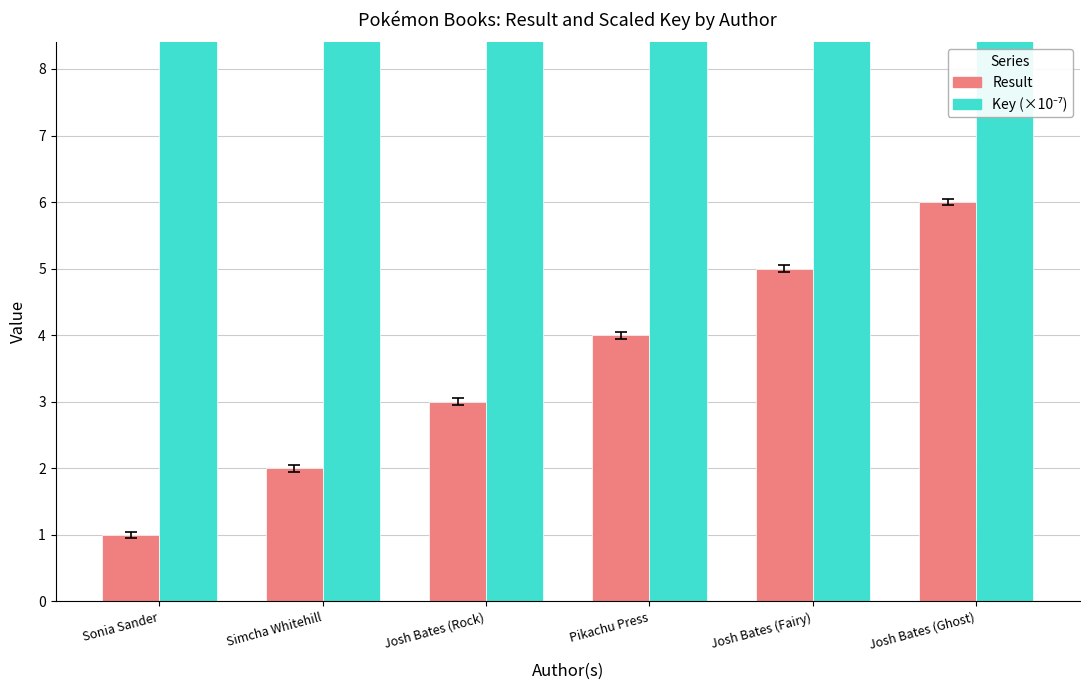

What is the lowest value of the Key (×10⁻⁷) series?

20.8